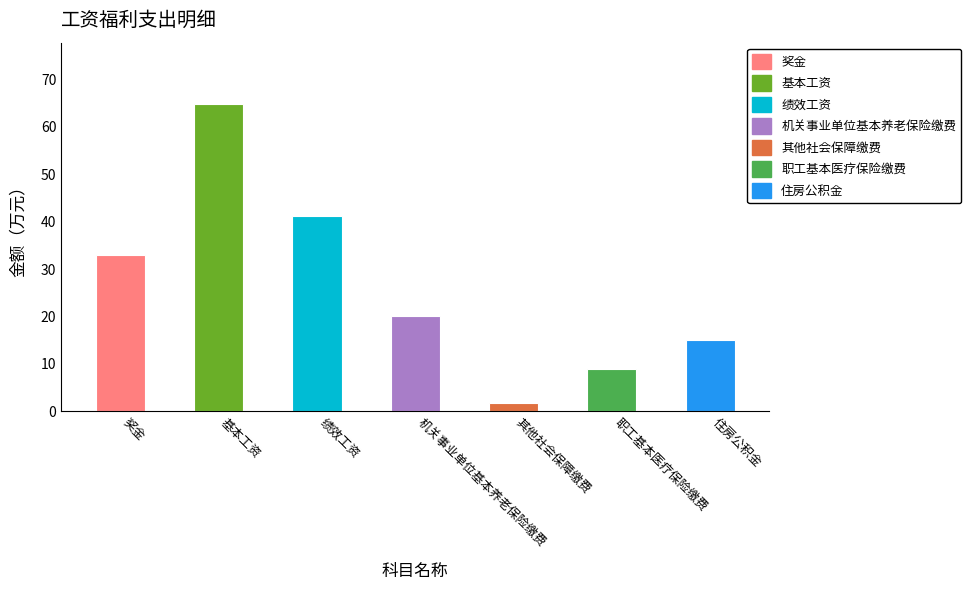

True or false: the data shows 8.8 at 住房公积金.

False